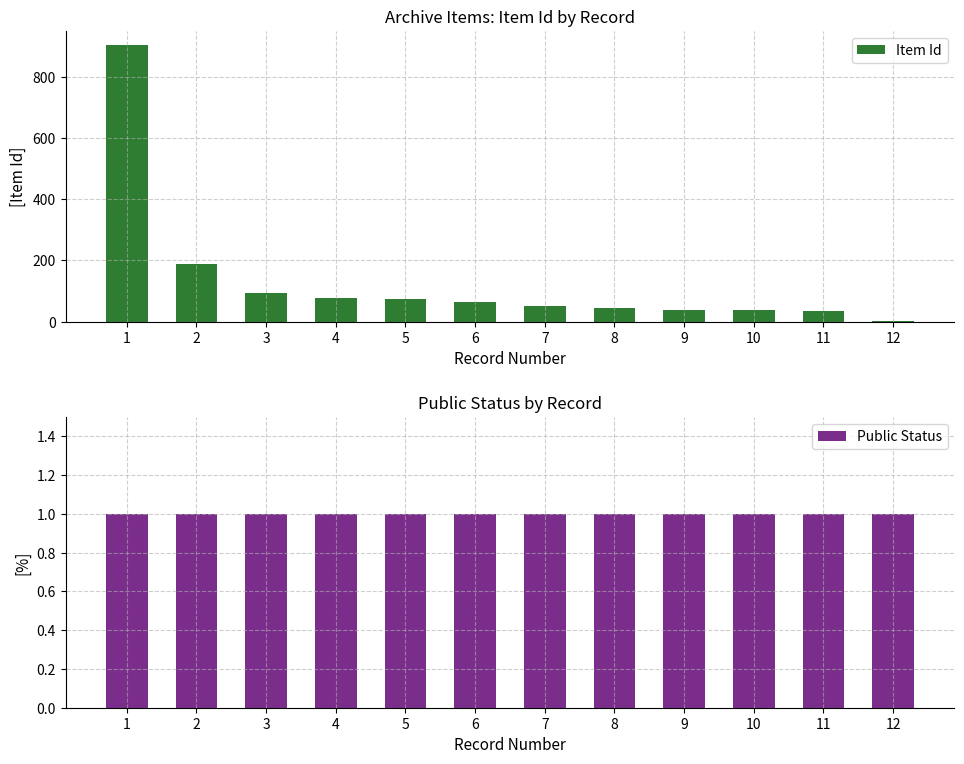

Is the value of Item Id at 3 greater than the value of Public Status at 5?

Yes